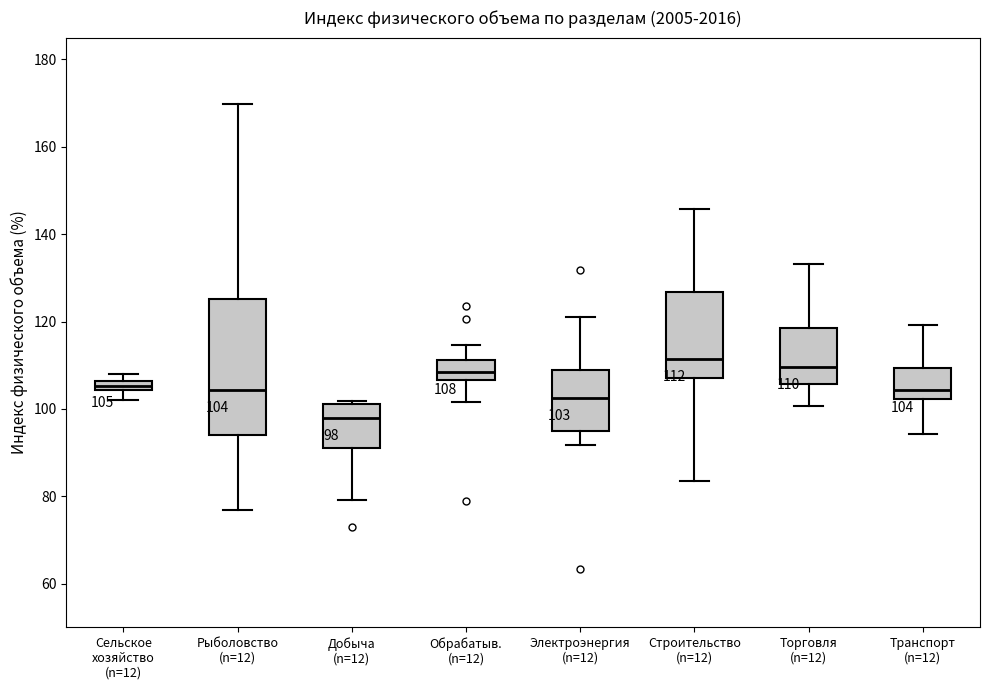

Comparing the boxes themselves (not the whiskers), which one is the tallest?

Рыболовство (n=12)